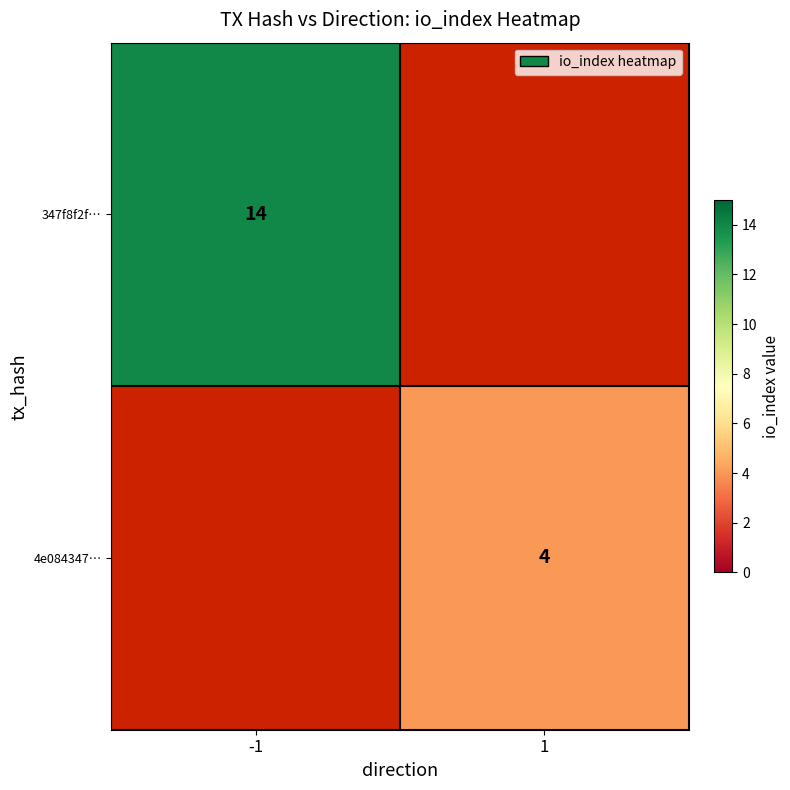

The value of 347f8f2f… at -1 is 14. True or false?

True